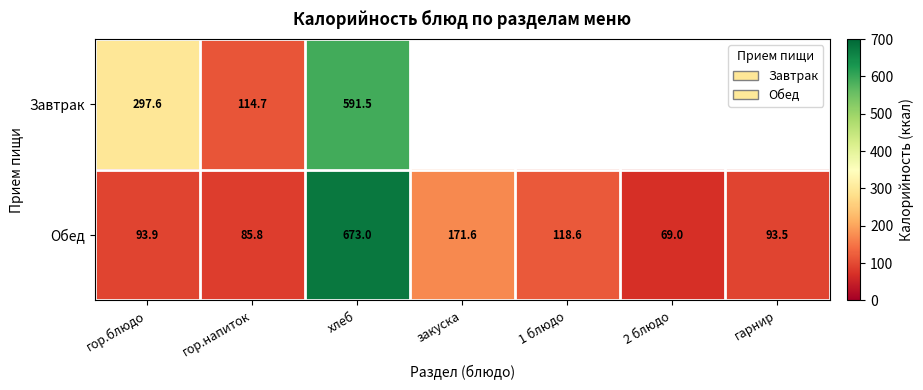

What is the highest value of the Обед series?

673.0